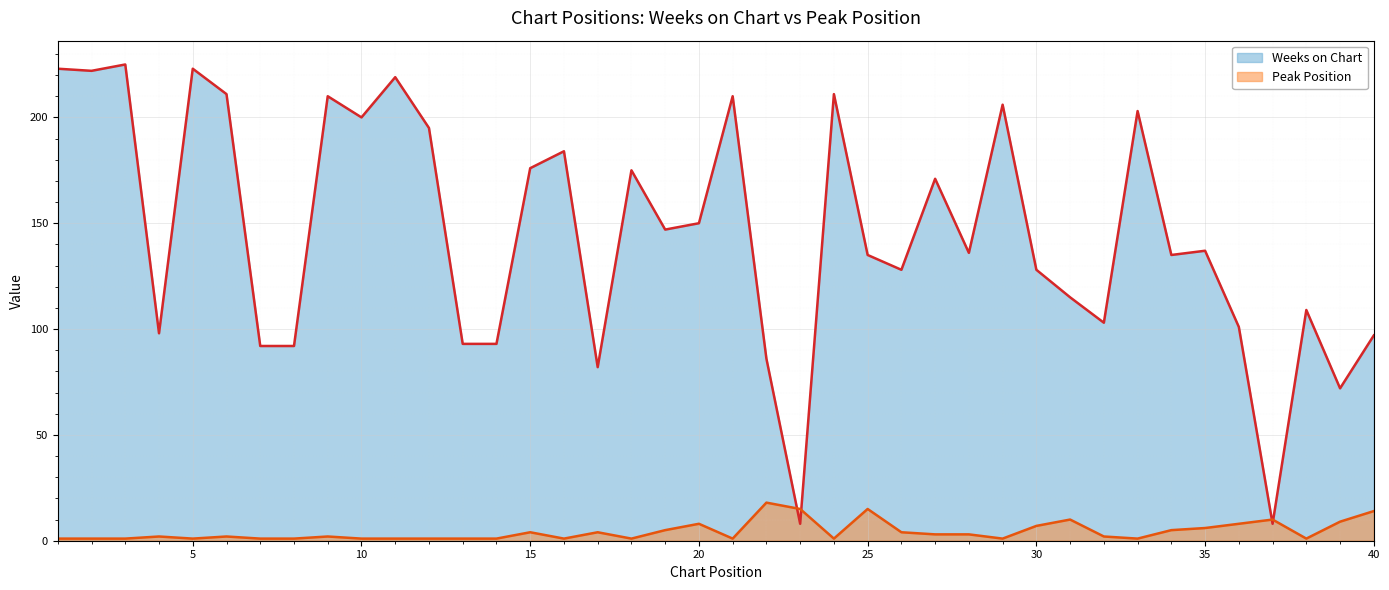

Read the Weeks on Chart value at 14, to the nearest 50.

100